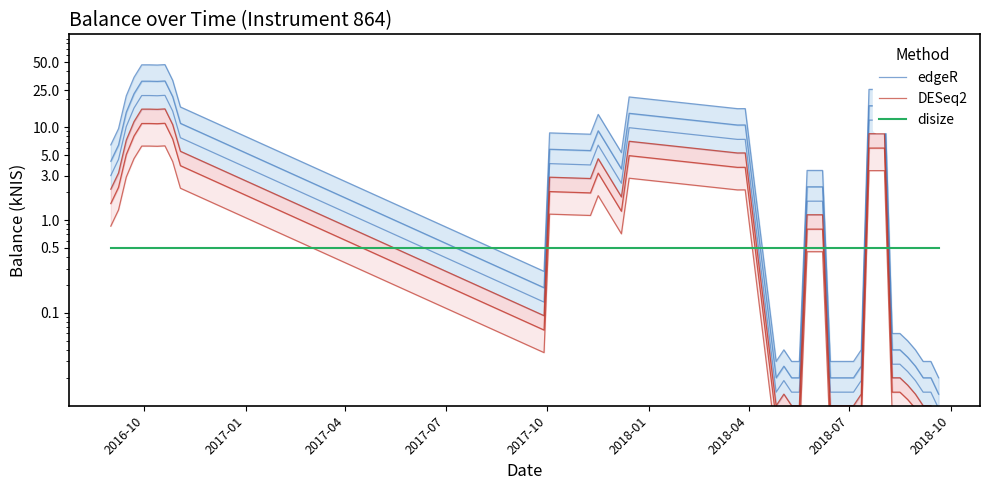

Is the value of DESeq2 at 37 greater than the value of disize at 2018-04?

No